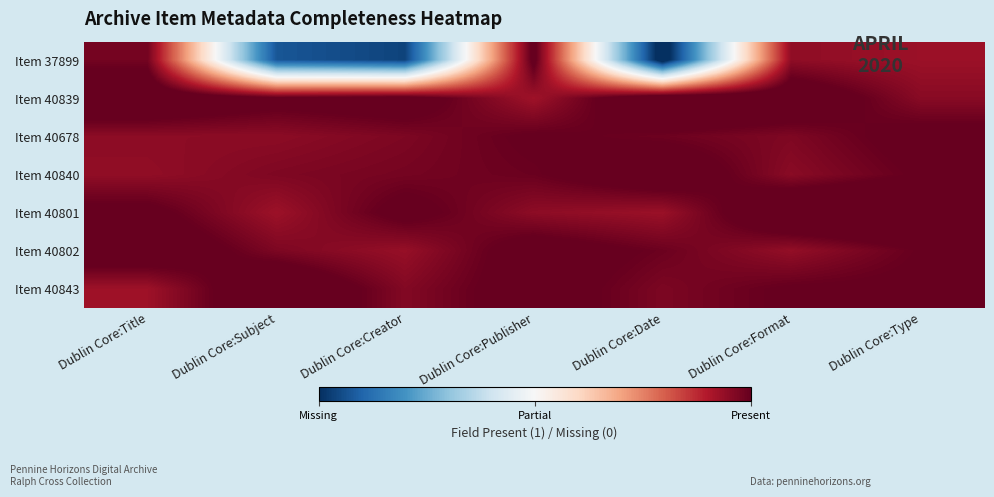

What is the difference between the highest and lowest values at Dublin Core:Subject?

9.9